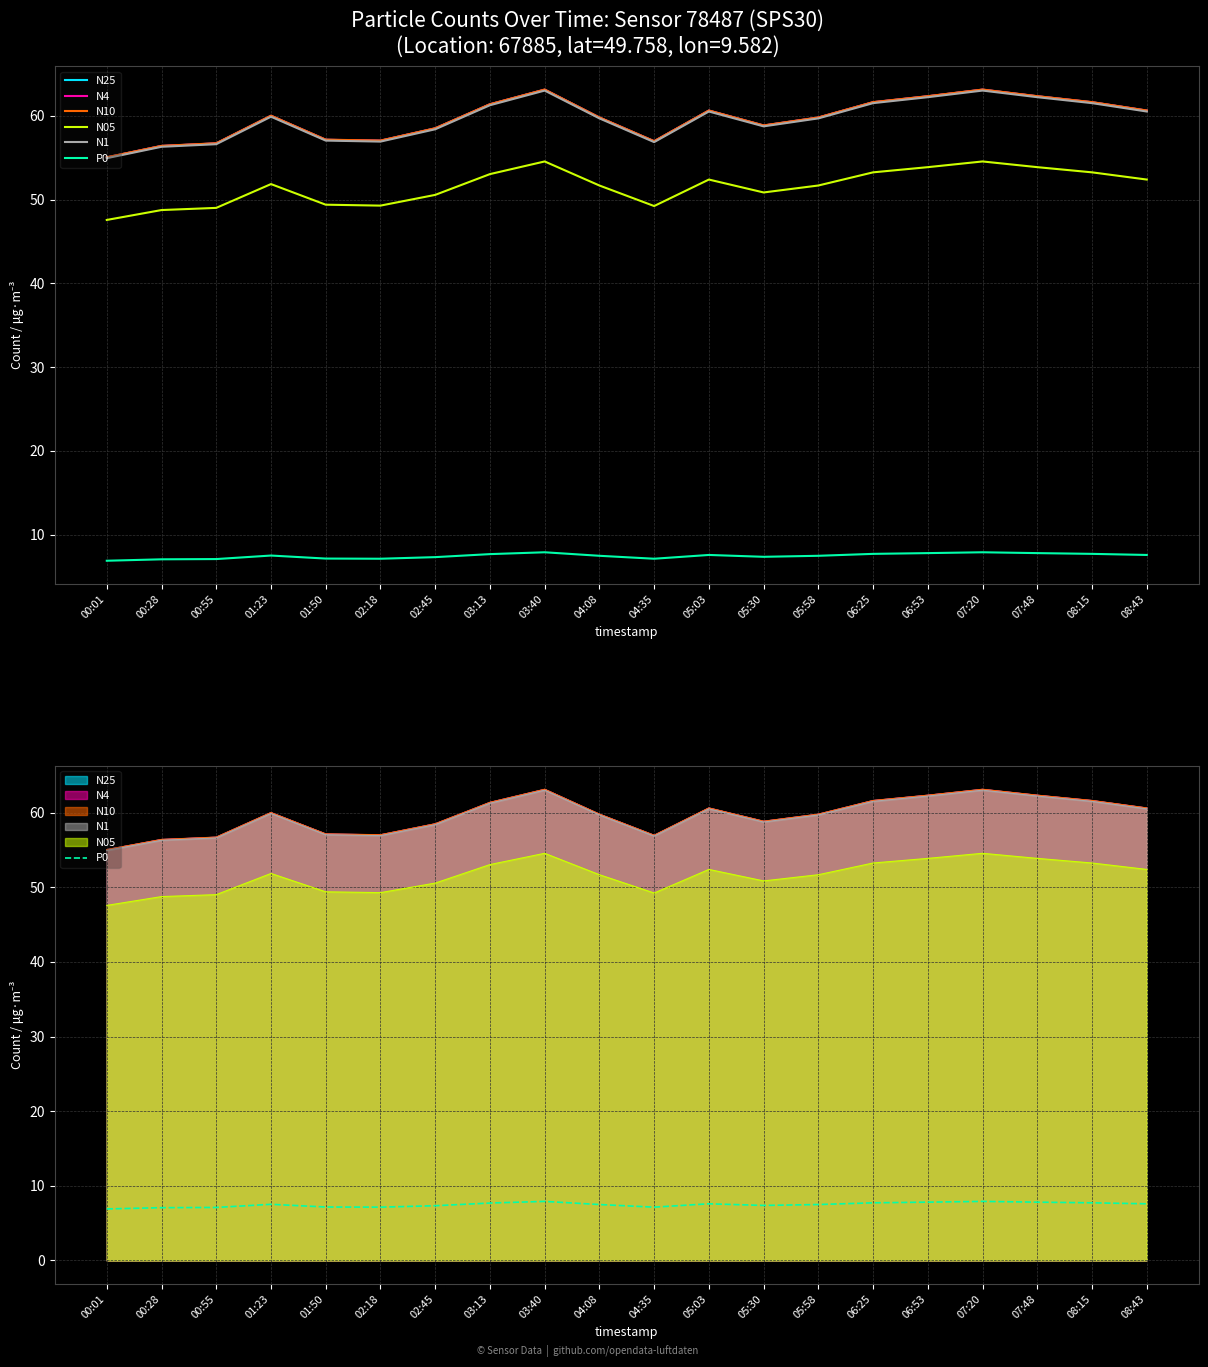

In N4, how many points are higher than both neighbors (excluding endpoints)?

4